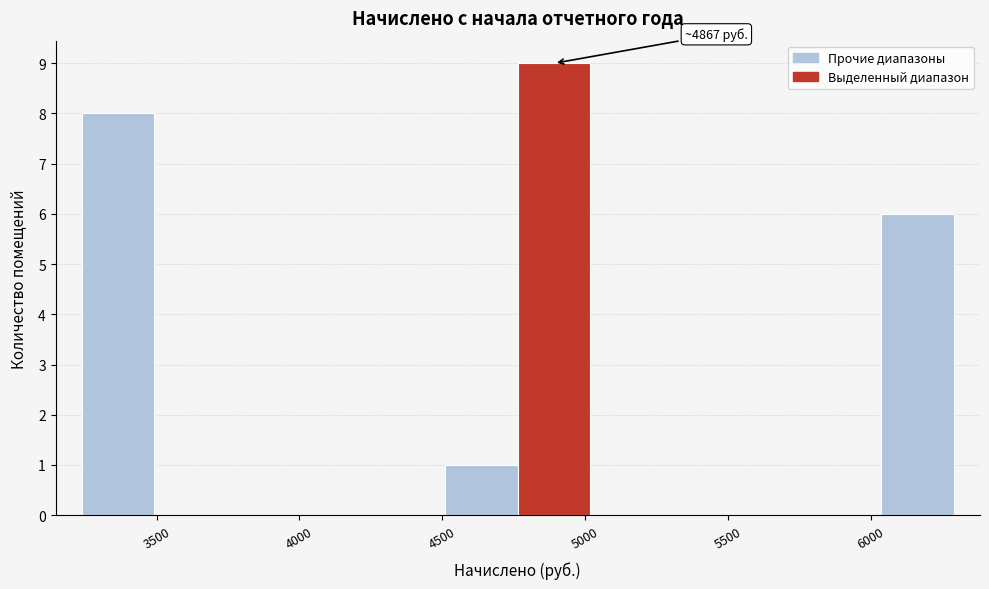

Which range on the x-axis has the tallest bar?

4750 to 5000